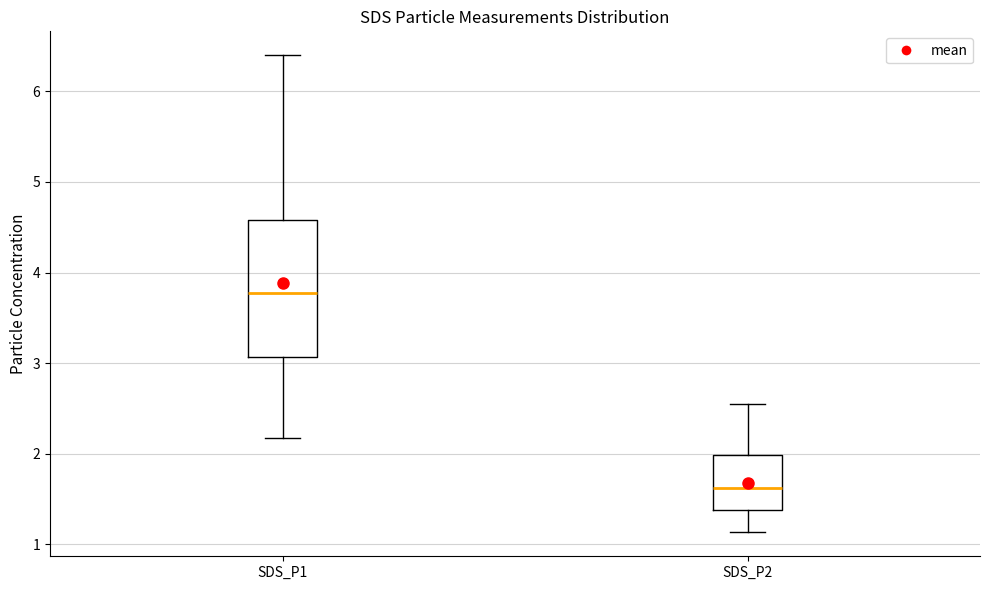

Reading left to right, transcribe this box plot: for each box, give where its median line is, the range the box spans, and where its two whiskers end, as read against the y-axis. The values are not printed on the chart, so give them approximately, as read against the axis.

SDS_P1: median 3.8, box 3.1 to 4.6, whiskers 2.2 to 6.4
SDS_P2: median 1.6, box 1.4 to 2.0, whiskers 1.1 to 2.6